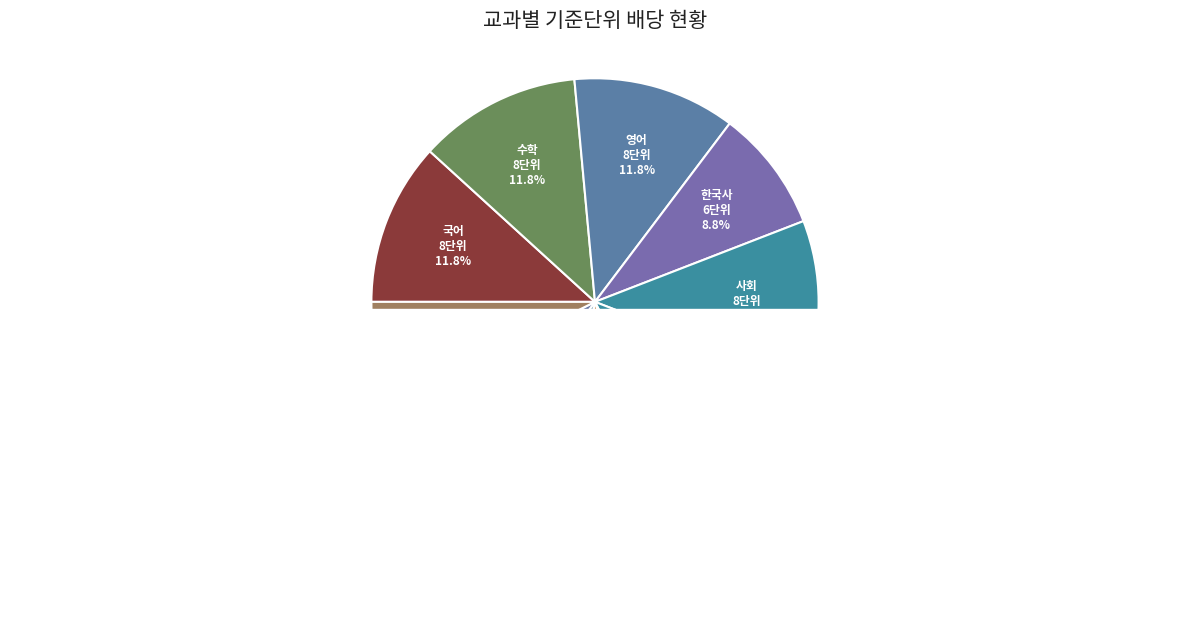

Is it true that 한국사 is 15% of the pie?

False